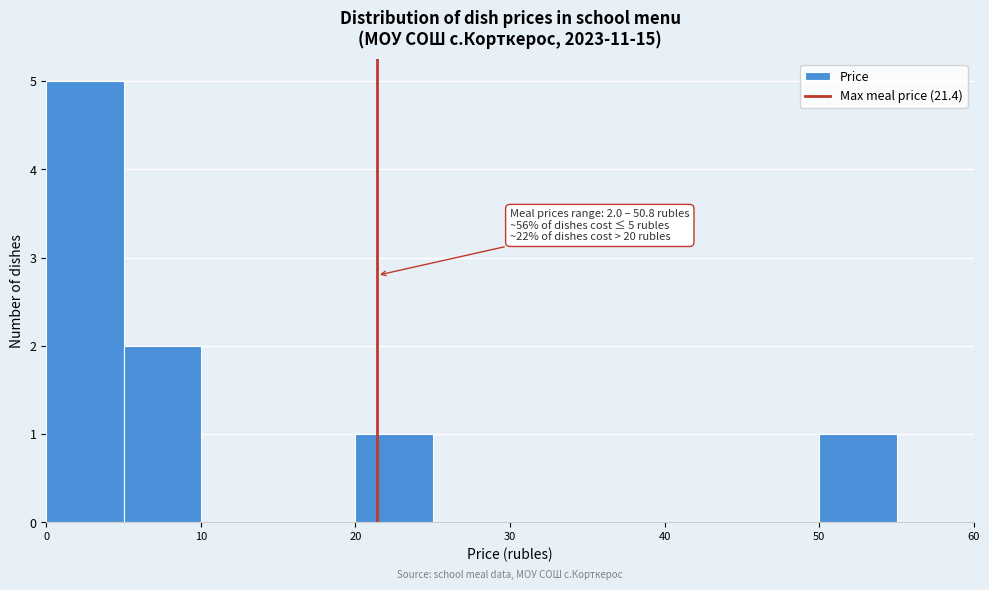

Which range on the x-axis has the tallest bar?

0 to 5